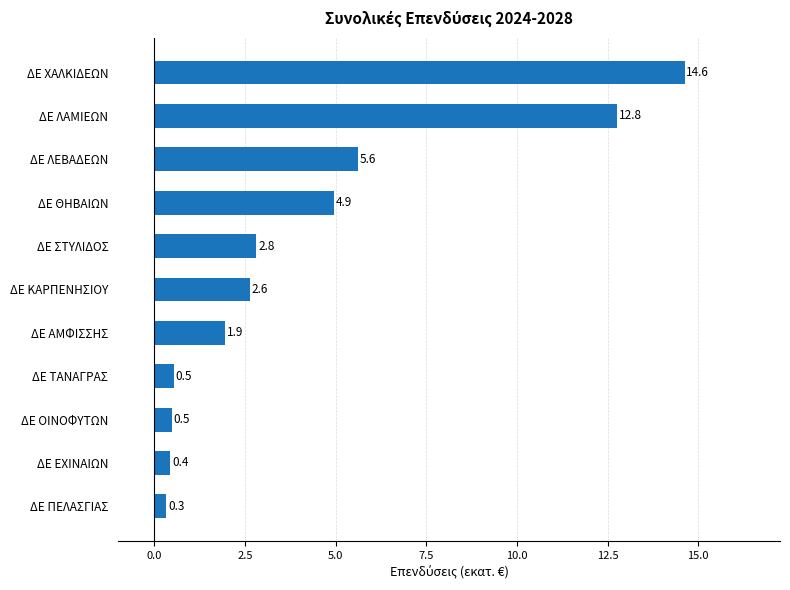

The chart shows a value of 14.6 at ΔΕ ΧΑΛΚΙΔΕΩΝ. True or false?

True